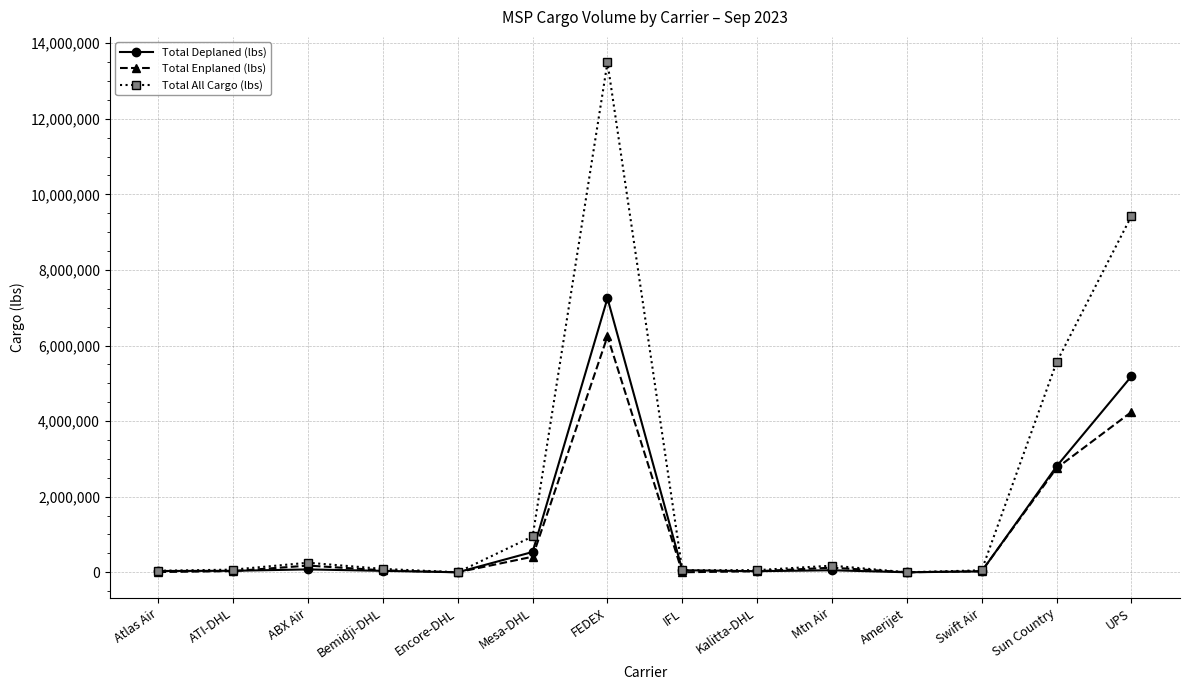

True or false: Total Deplaned (lbs) has a value of 4671343 at Encore-DHL.

False